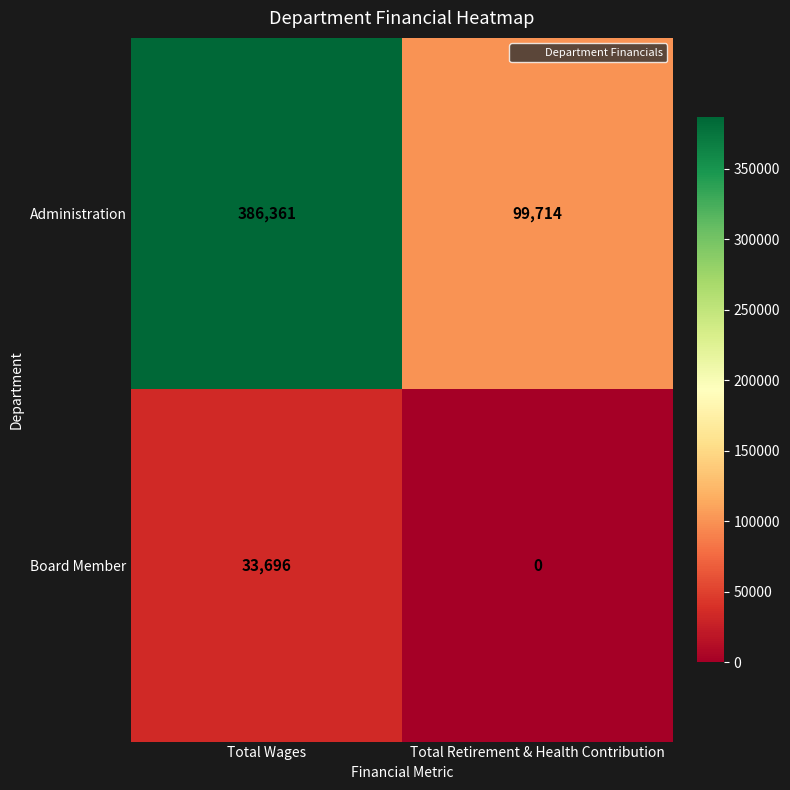

Reading left to right, transcribe all the data shown in this chart.

Administration: Total Wages=386361	Total Retirement & Health Contribution=99714
Board Member: Total Wages=33696	Total Retirement & Health Contribution=0